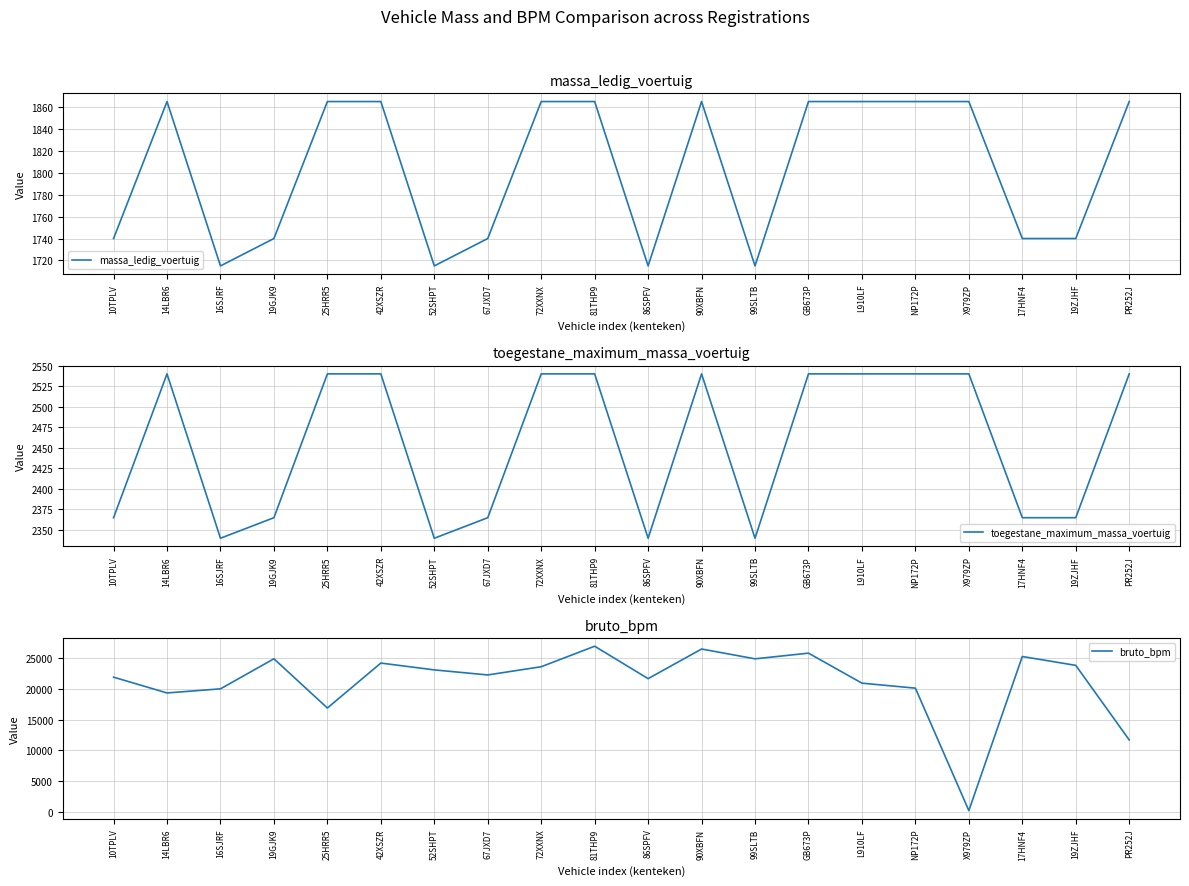

What are all the series names shown in the legend?

massa_ledig_voertuig, toegestane_maximum_massa_voertuig, bruto_bpm